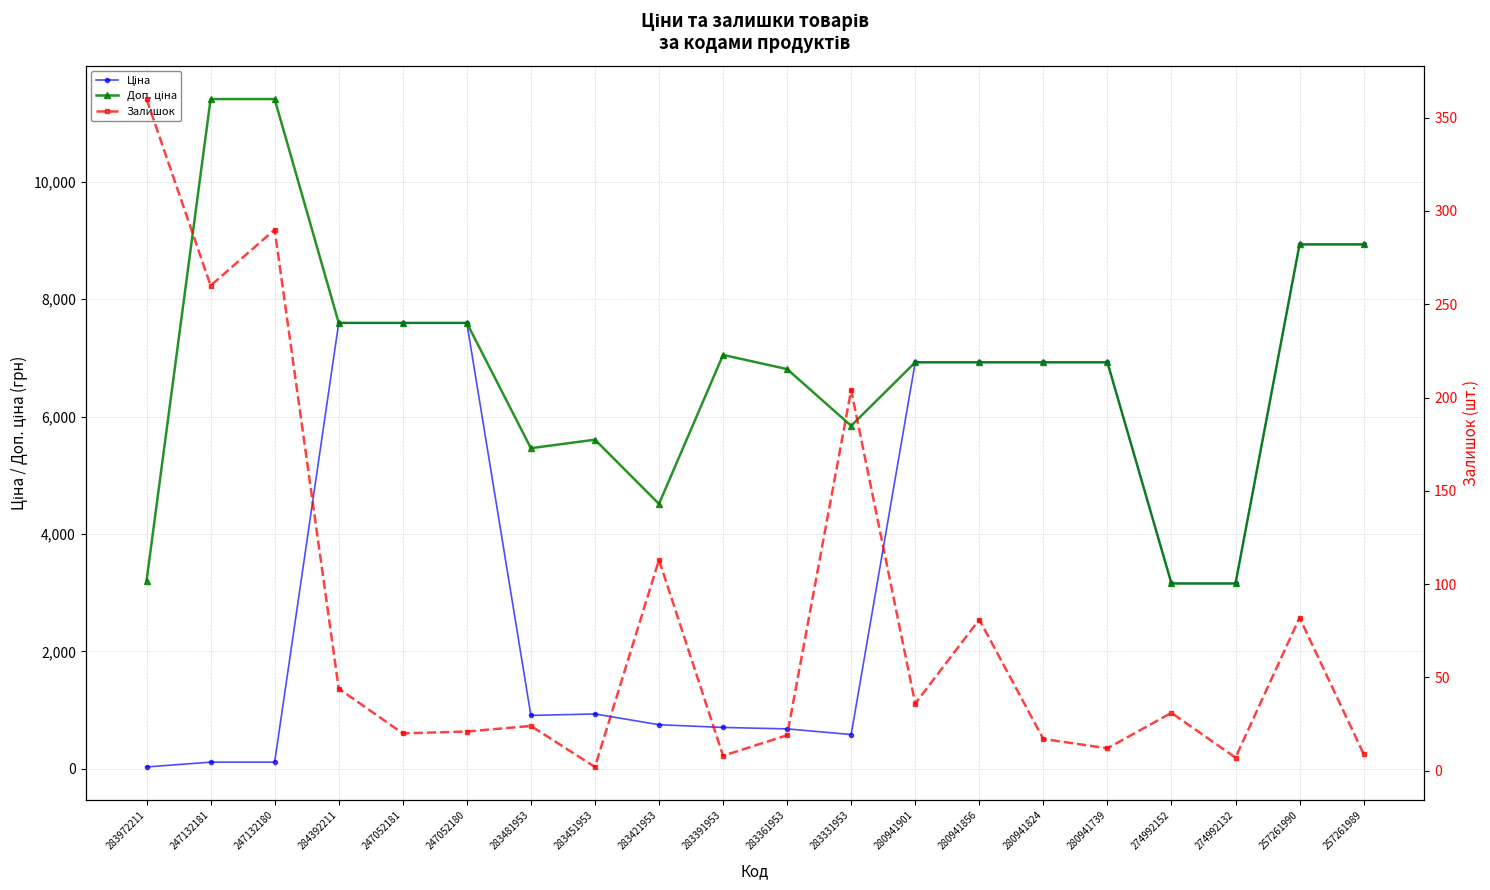

Which category has the highest value in the Доп. ціна series?

247132181